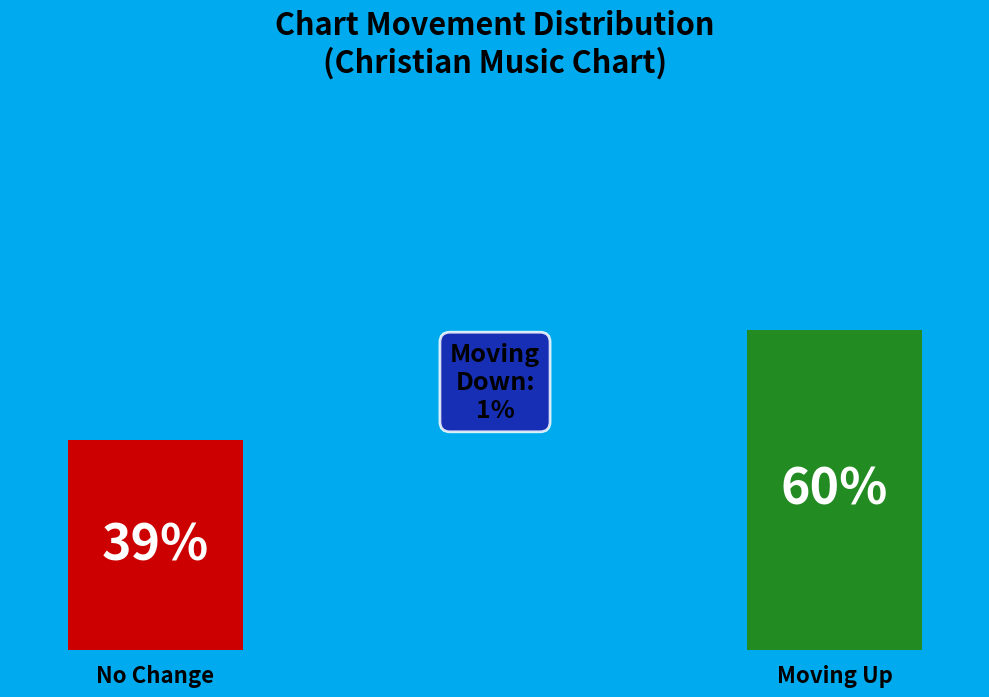

How many segments does this pie chart have?

3